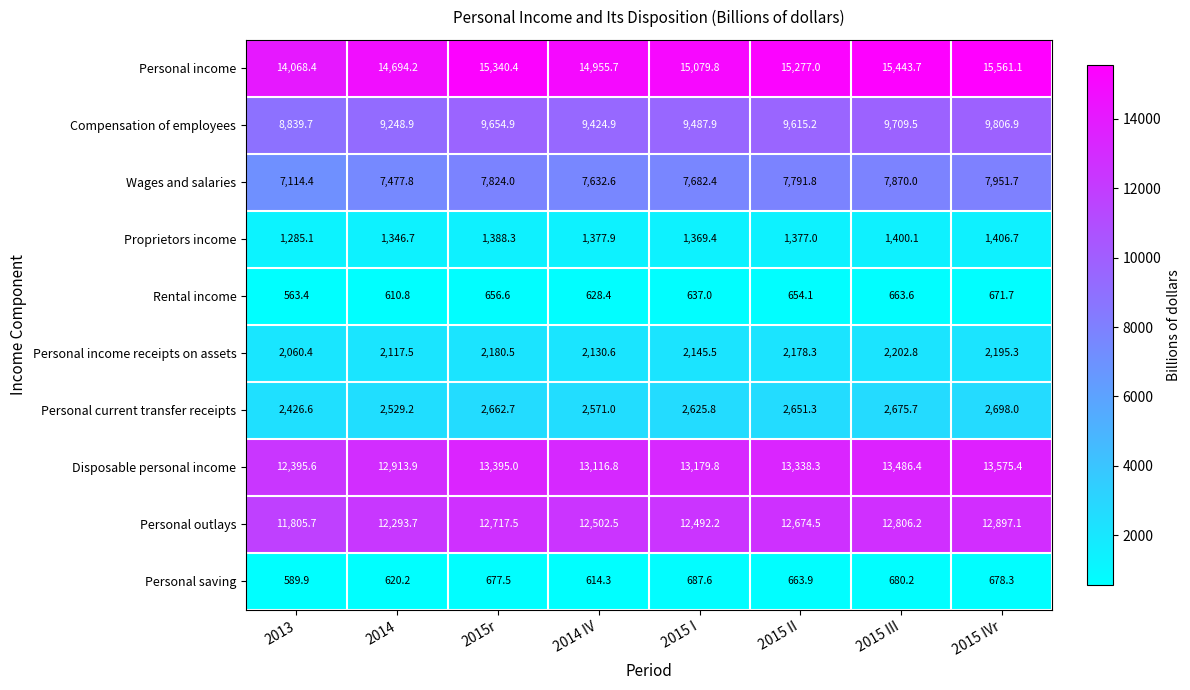

Which series has the widest spread of values?

Personal income